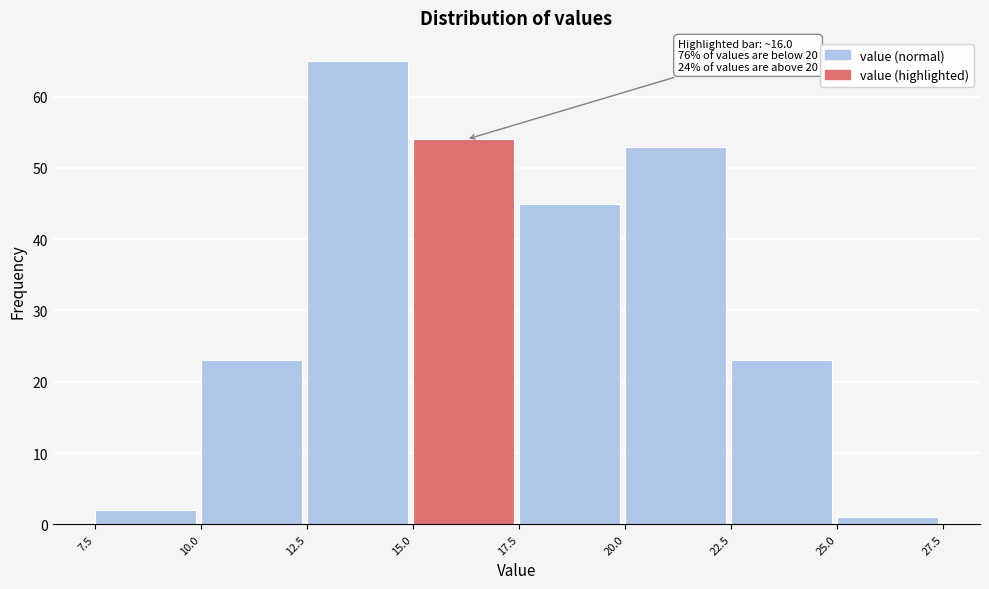

Over which range of the x-axis is the bar tallest?

12.5 to 15.0